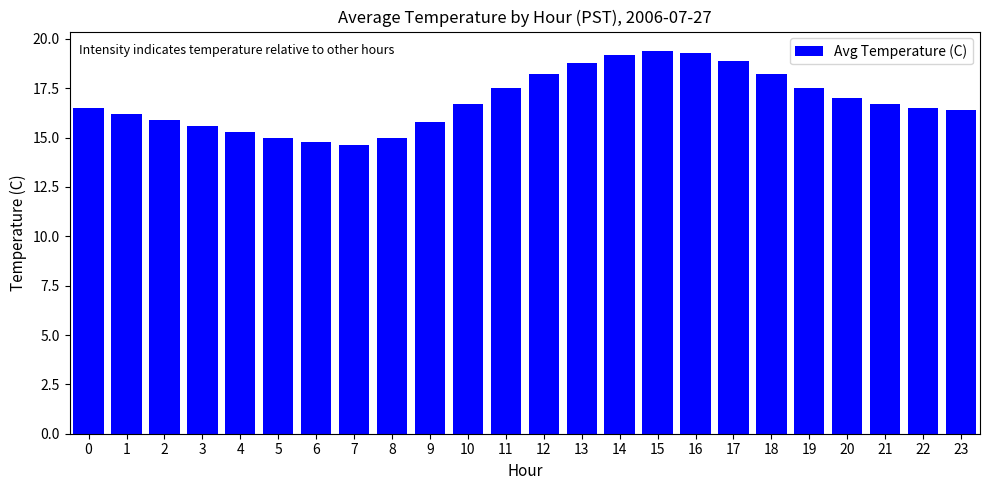

How many data points are less than 16?

8